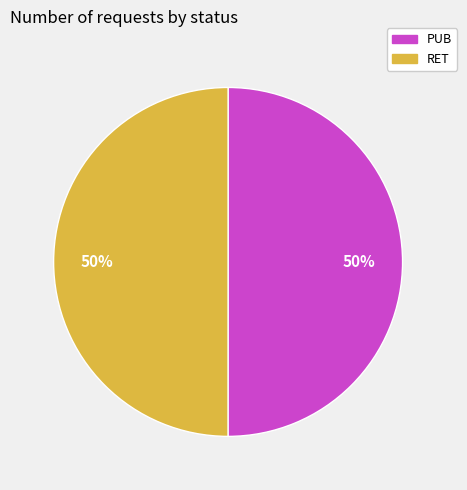

True or false: PUB accounts for 50% of the total.

True